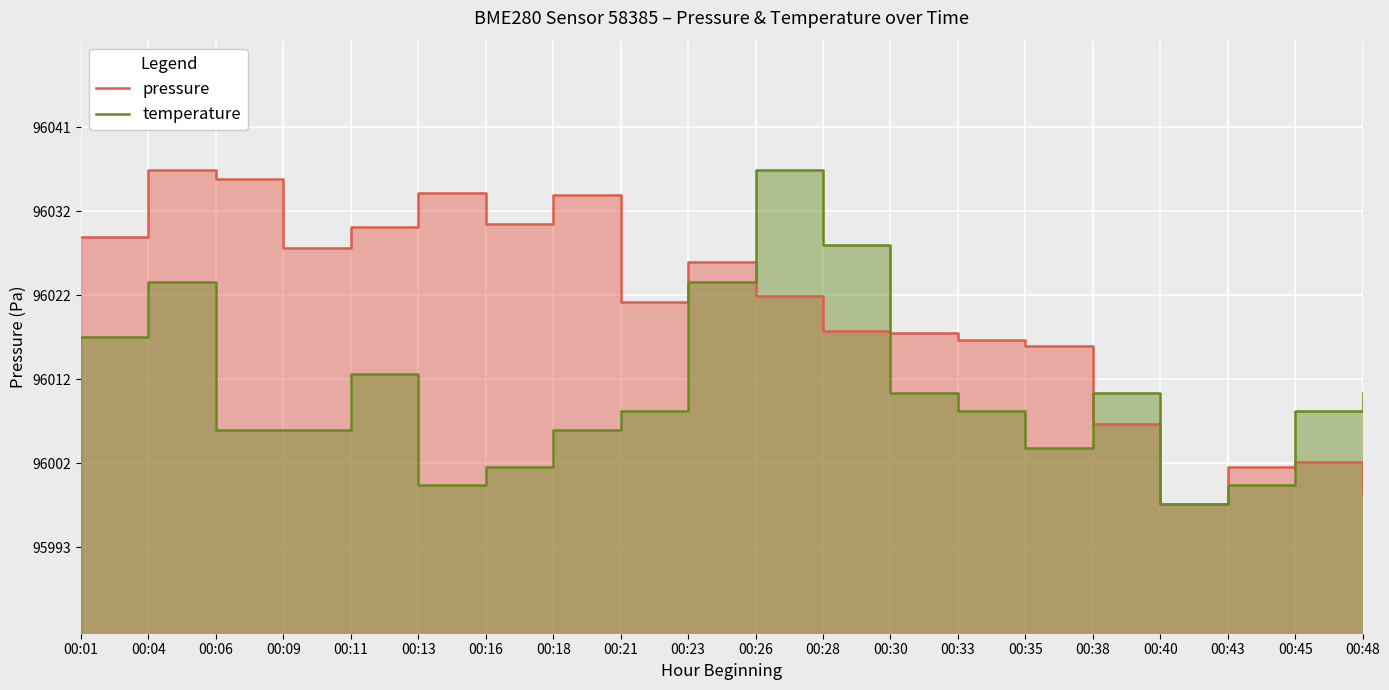

How many values in the pressure series exceed 96021?

11